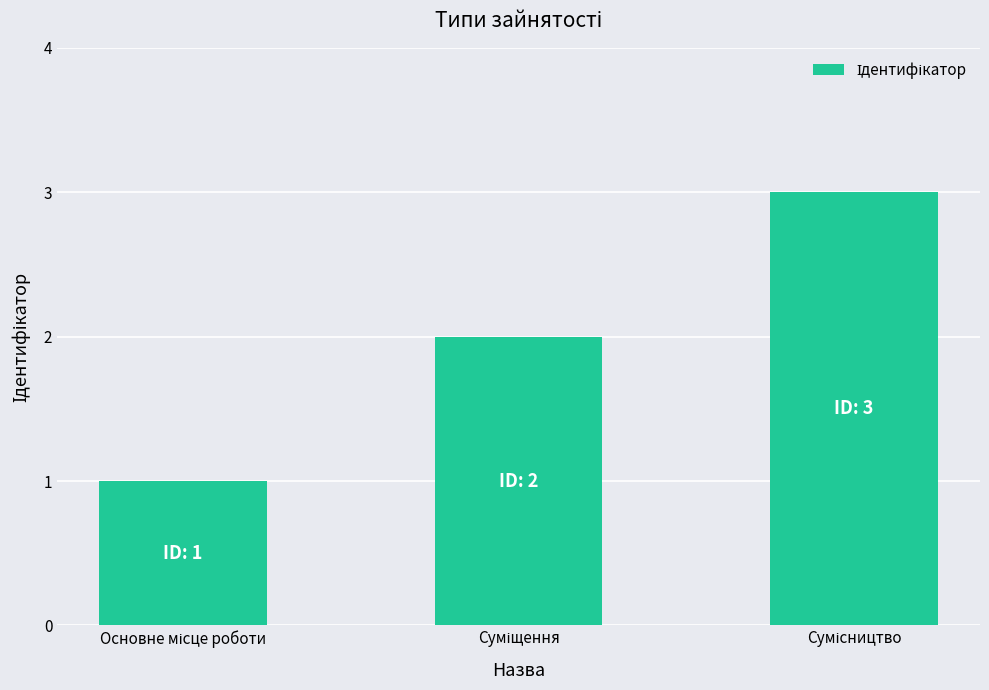

What is the value of the 2nd bar from the left?

2